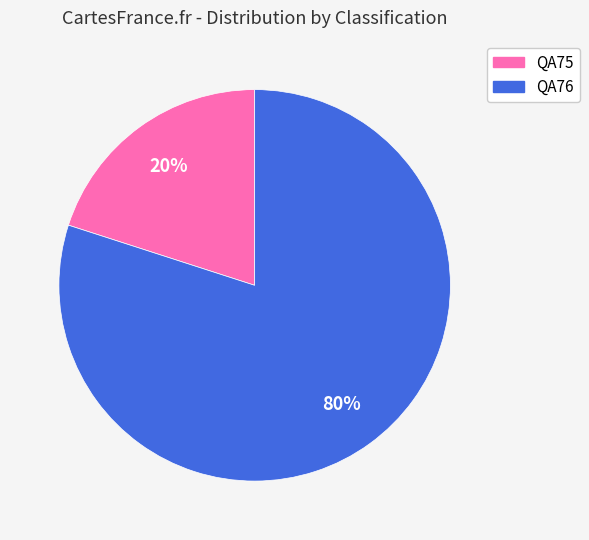

How many slices are in this pie chart?

2